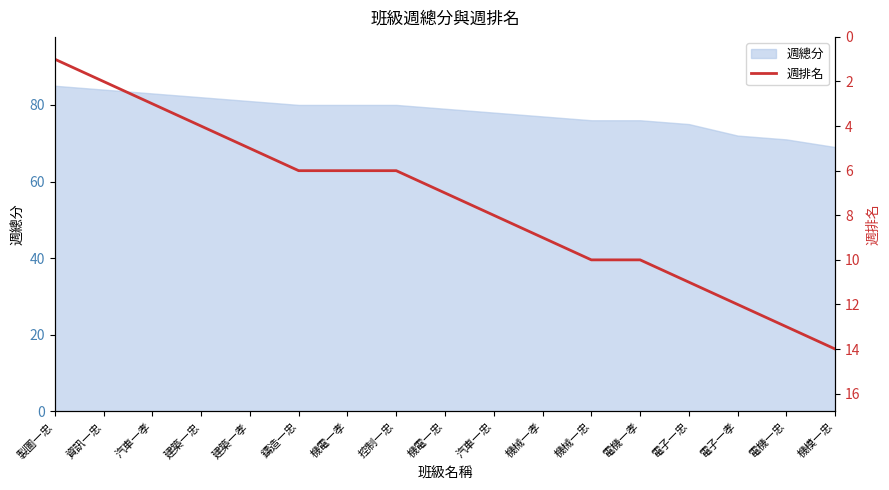

The 週總分 series shows 123 at 汽車一孝. True or false?

False